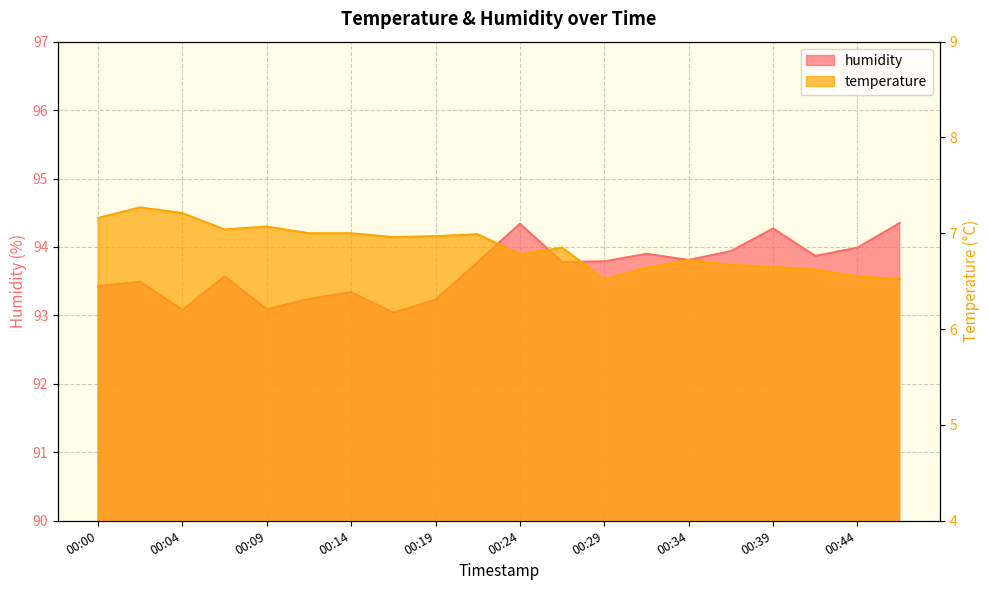

Which category has the lowest value in the humidity series?

00:16